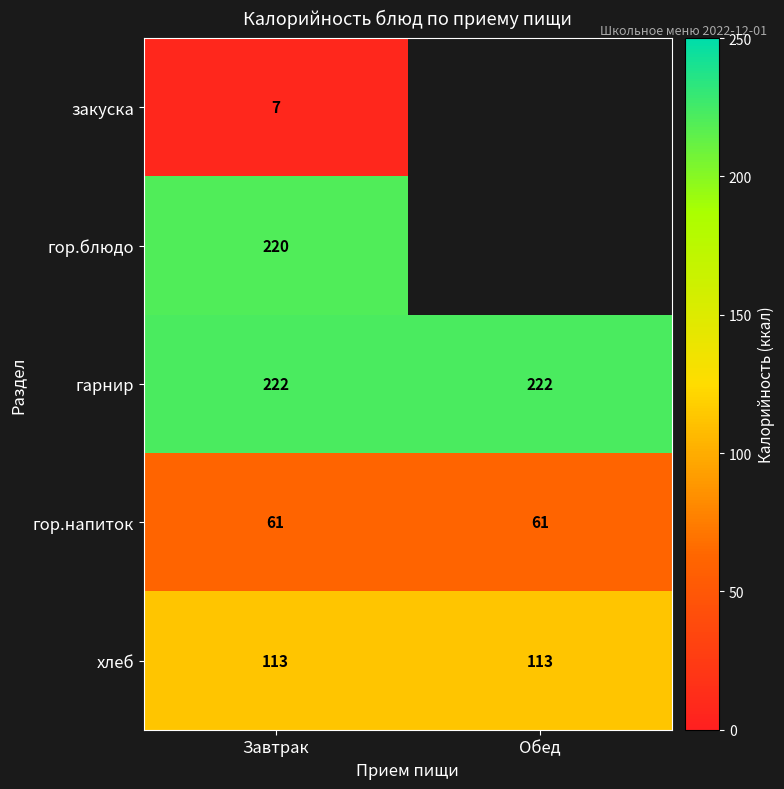

At Завтрак, list the series in order from smallest to largest.

закуска, гор.напиток, хлеб, гор.блюдо, гарнир